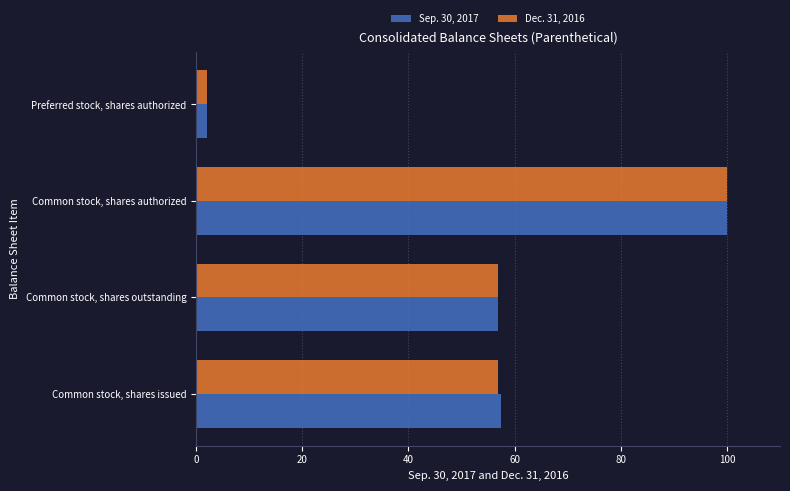

What is the minimum value shown in the chart?

2.0